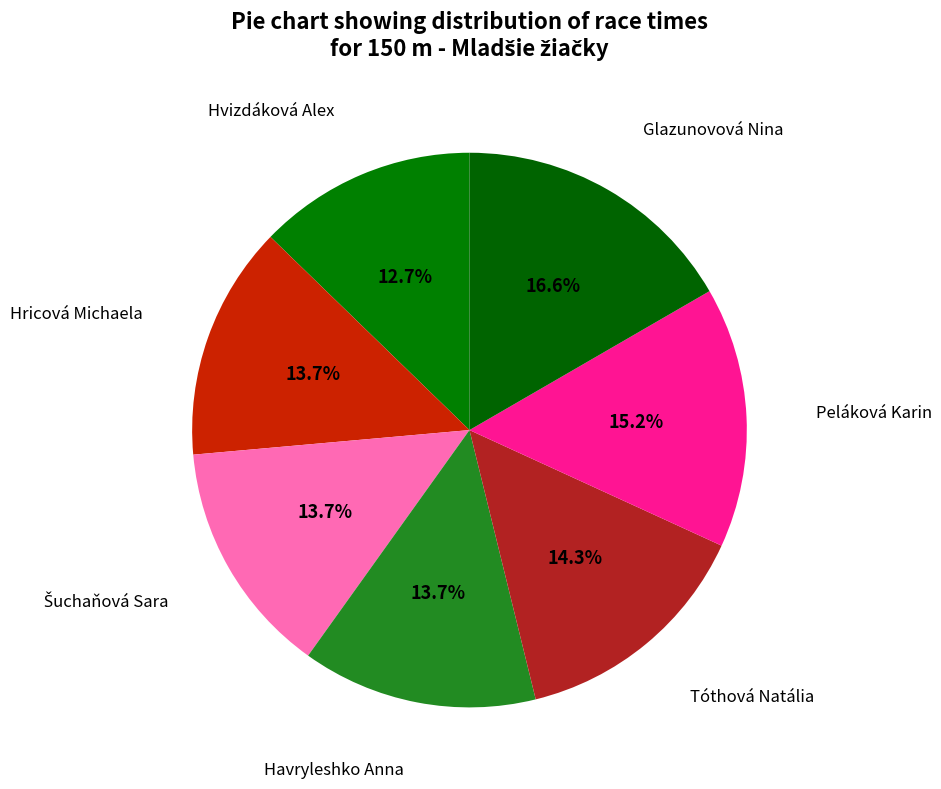

Count the number of slices in the pie.

7